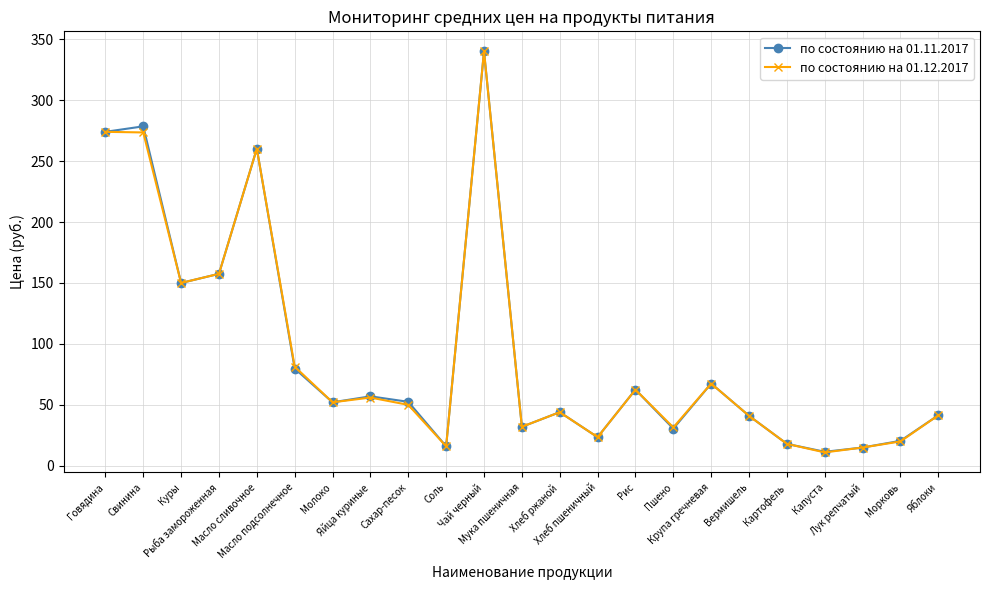

At which category does по состоянию на 01.11.2017 reach its first local valley?

Куры